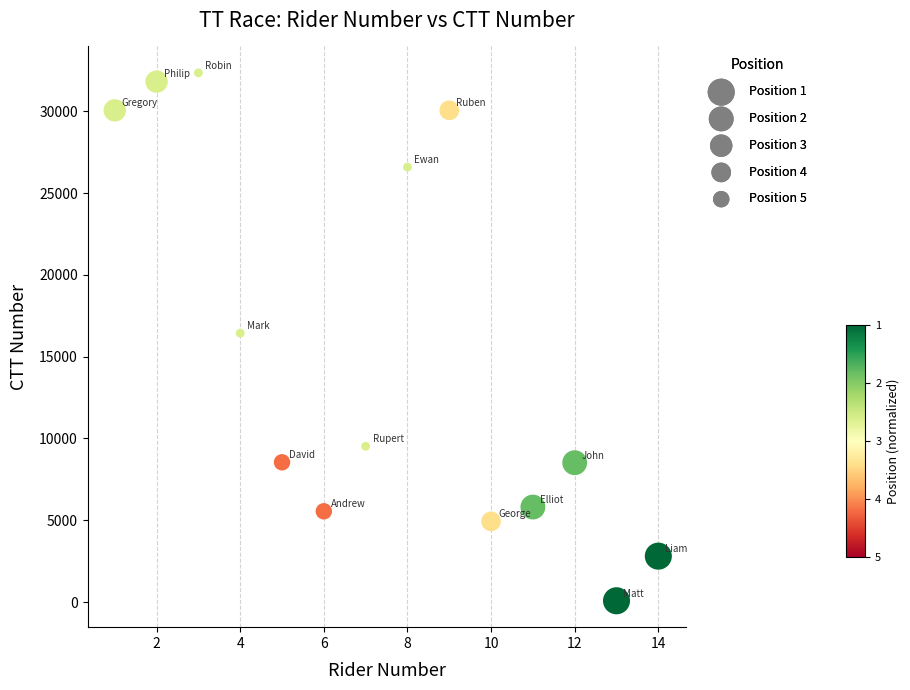

What is the range of X values (max minus min)?

13